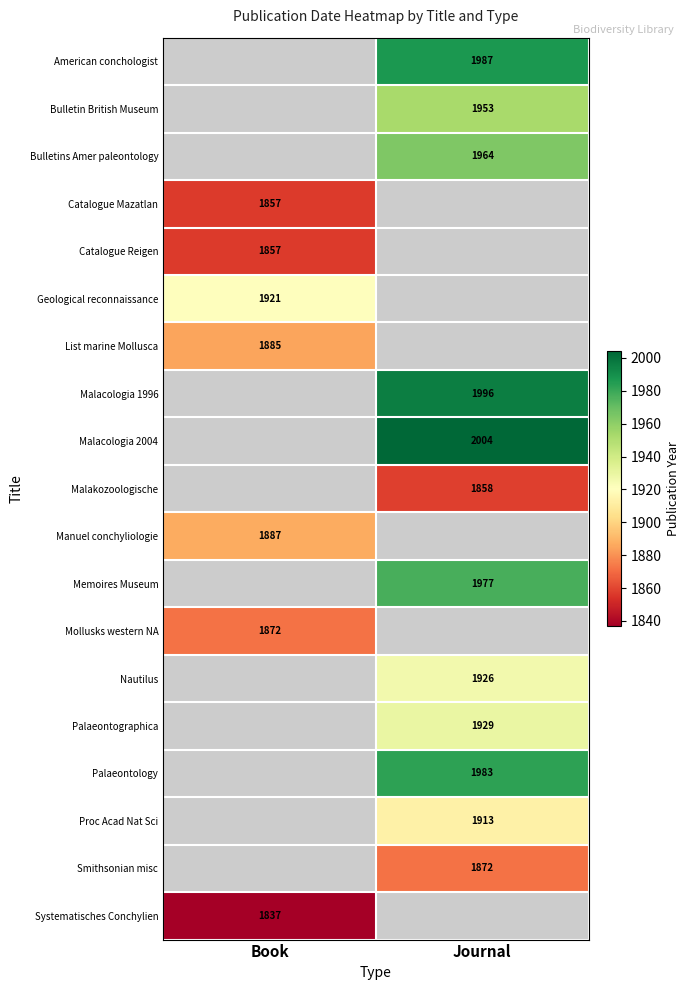

The value of Manuel conchyliologie at Book is 2957.0. True or false?

False